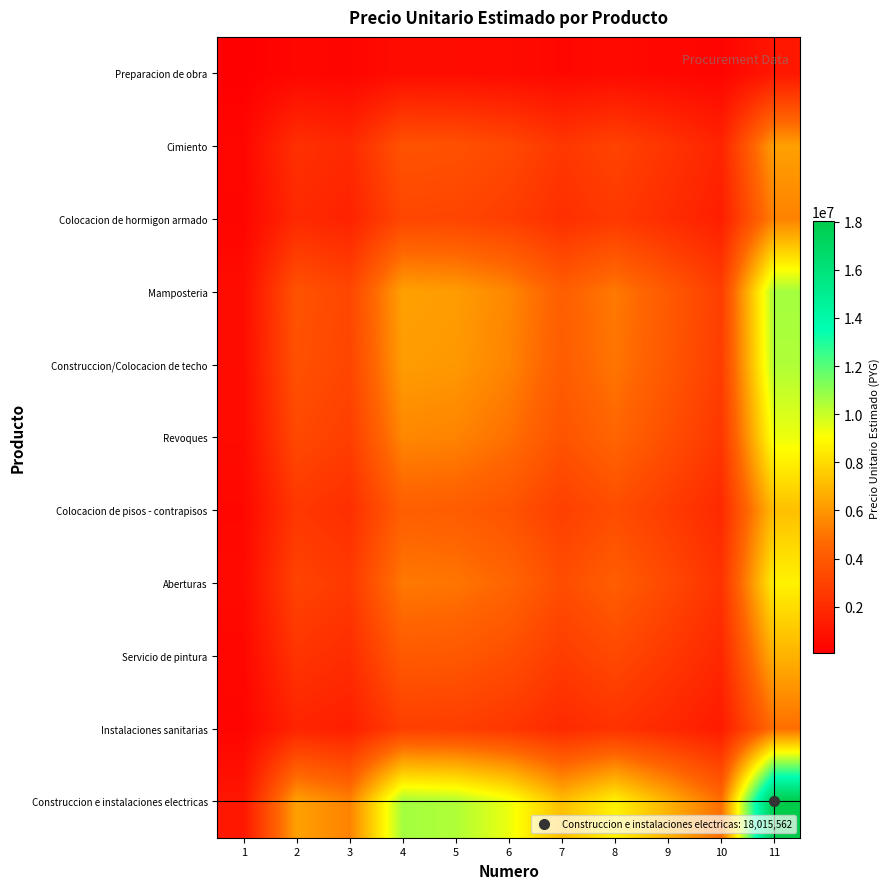

Which series has the largest range (max minus min)?

Construccion e instalaciones electricas